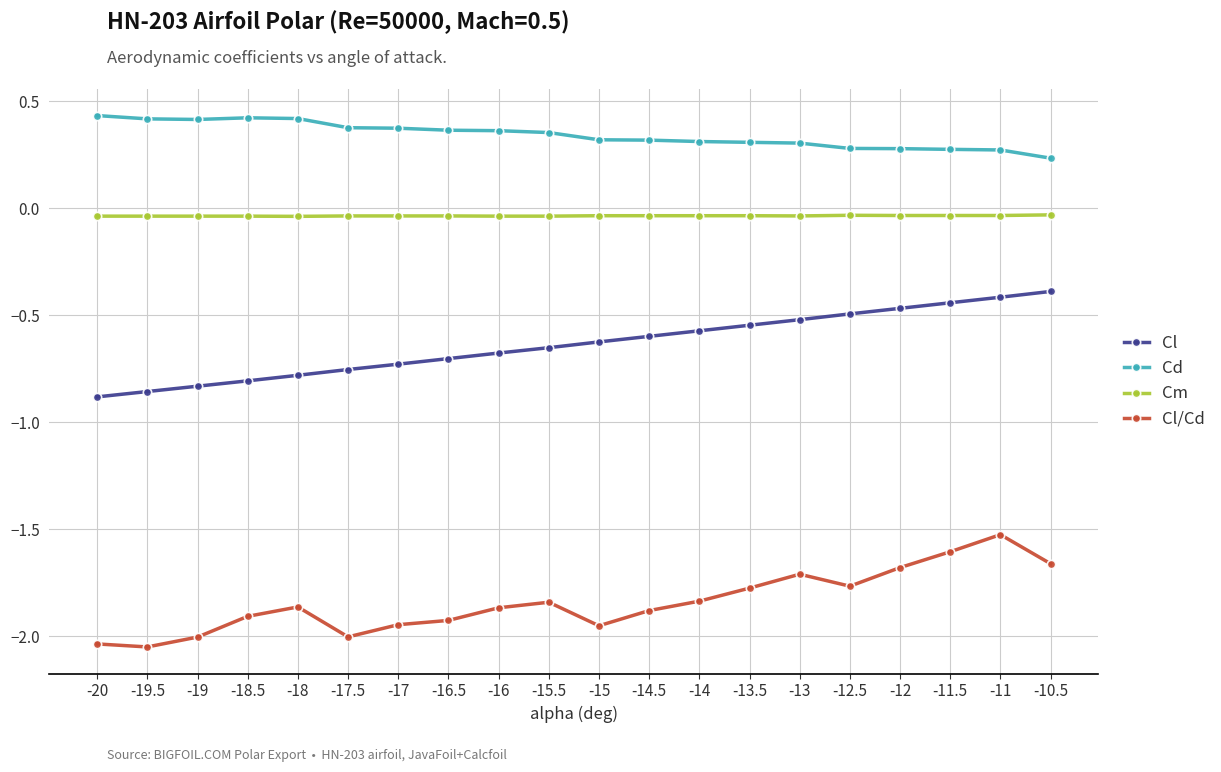

What are all the series names shown in the legend?

Cl, Cd, Cm, Cl/Cd